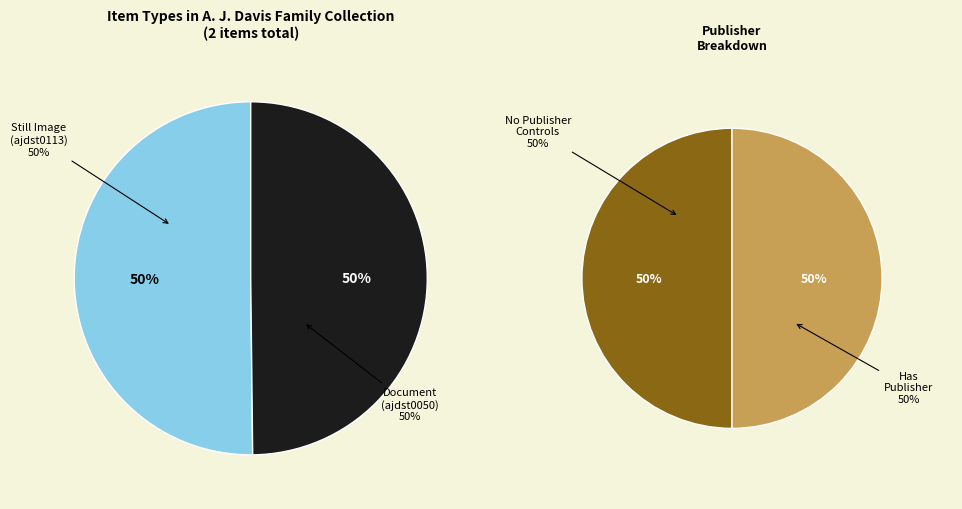

Between Document (ajdst0050) and Still Image (ajdst0113), which is larger?

Still Image (ajdst0113)